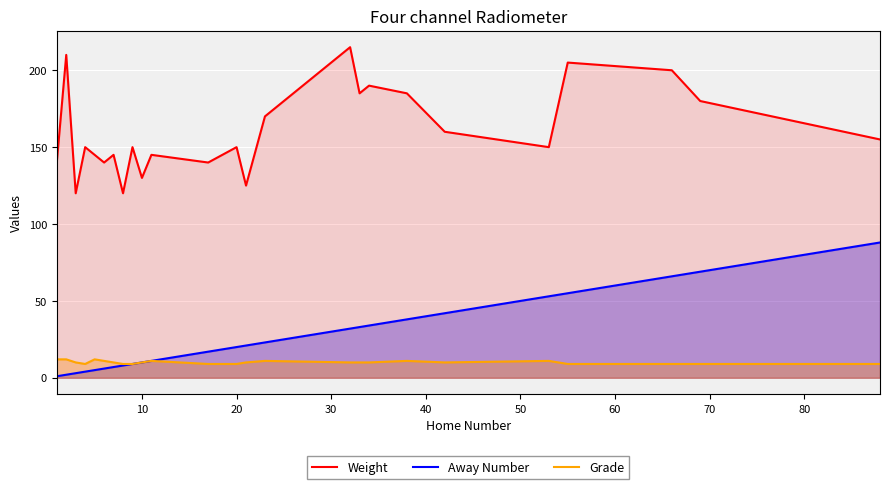

List the series in order of their peak value, highest first.

Weight, Away Number, Grade